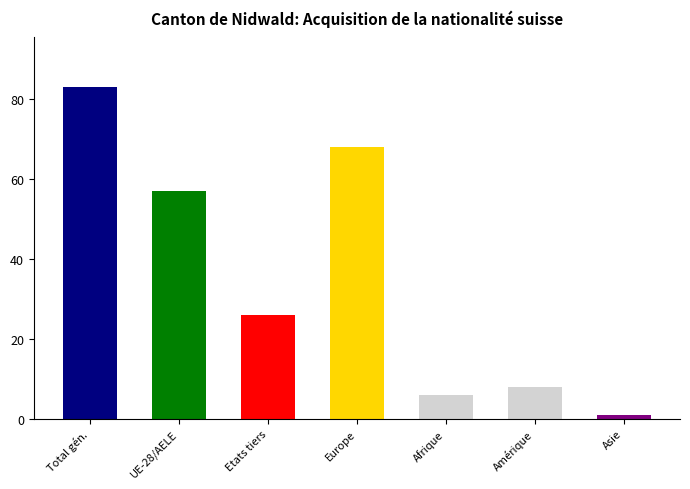

What is the label of the 6th bar from the left?

Amérique